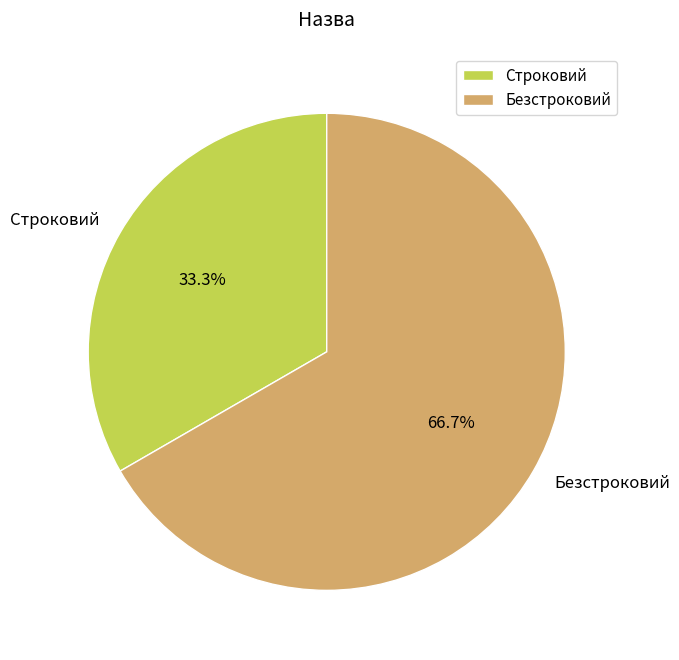

Do Строковий and Безстроковий together represent more than half of the pie?

Yes